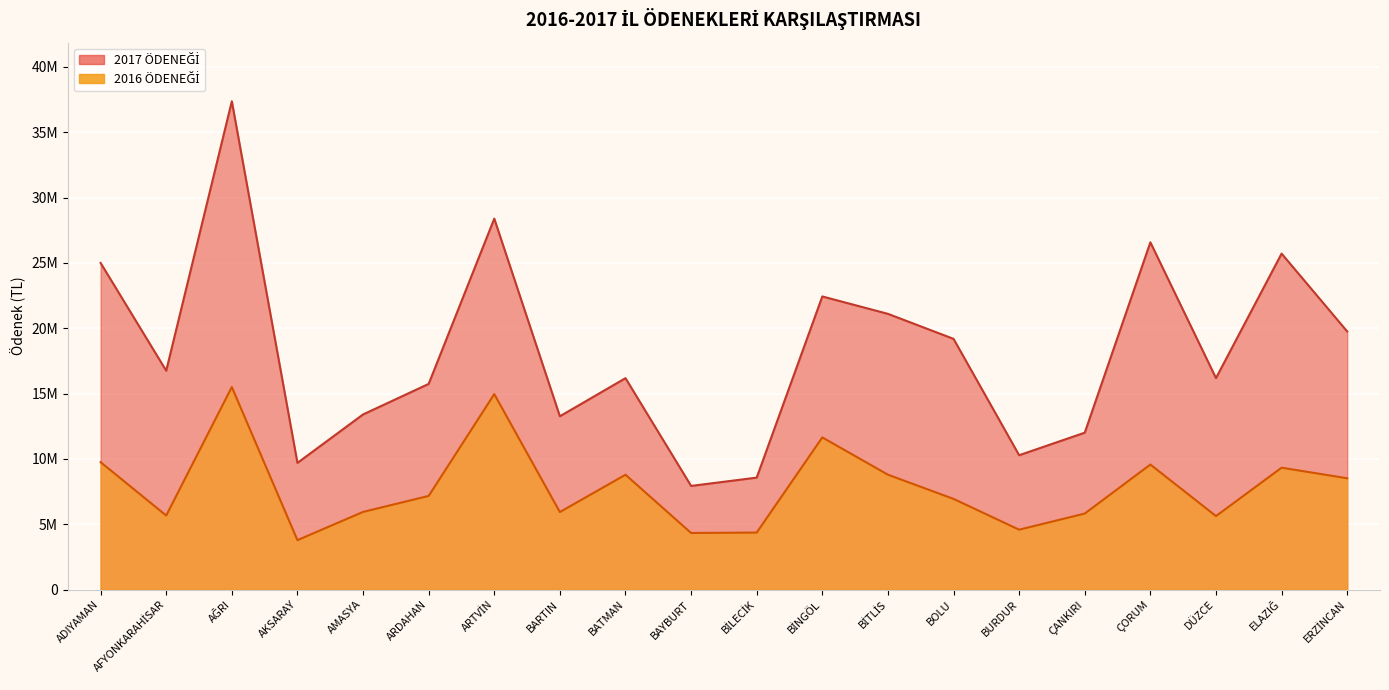

How many distinct data groups are displayed?

2